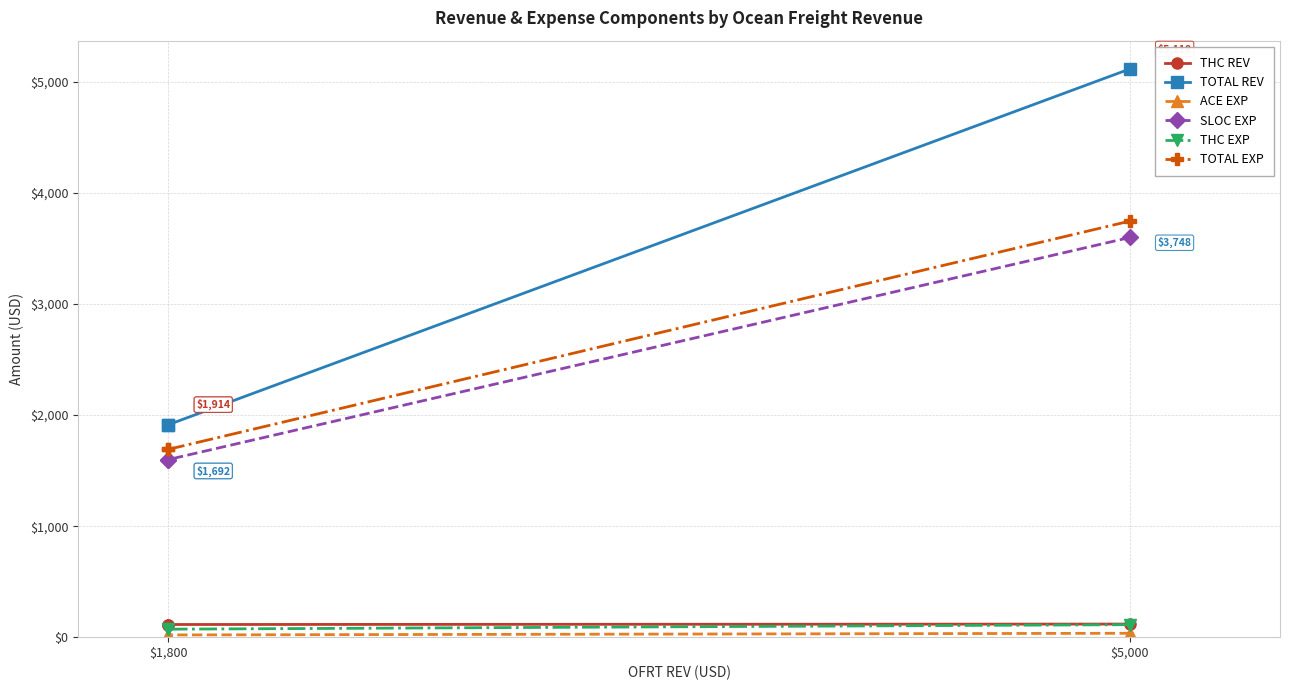

Where is THC REV nearest to the value 116?

$5,000